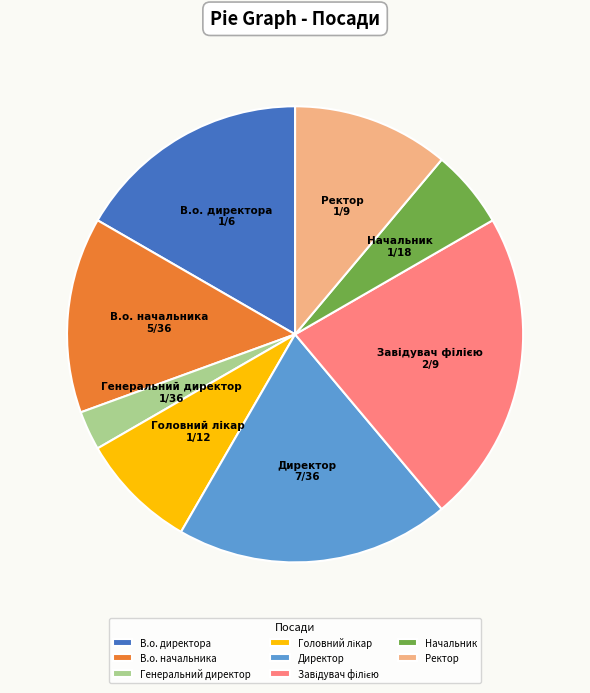

Do Ректор and Директор together represent more than half of the pie?

No